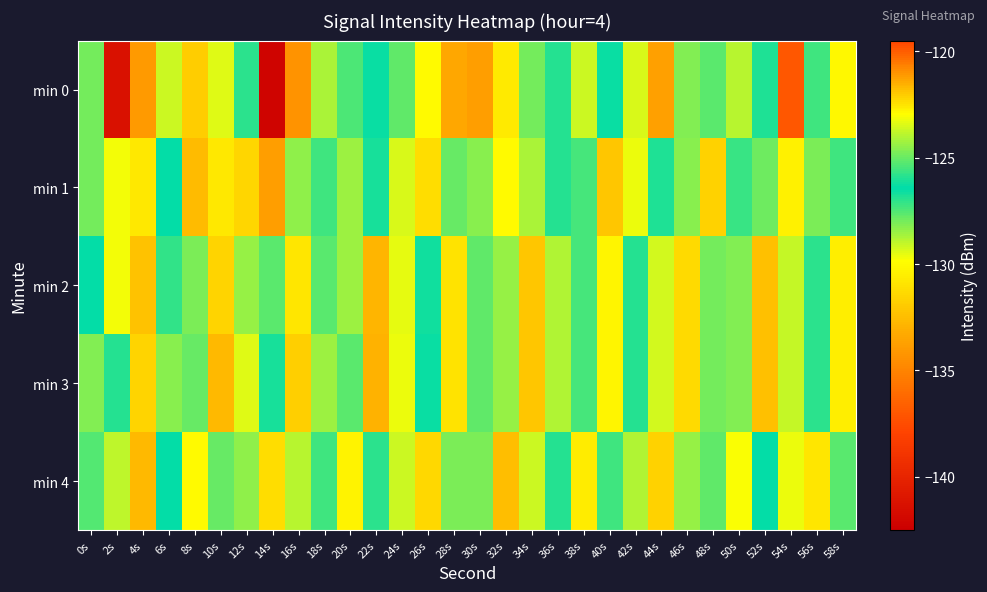

Which has a higher value, 46s or 48s?

46s